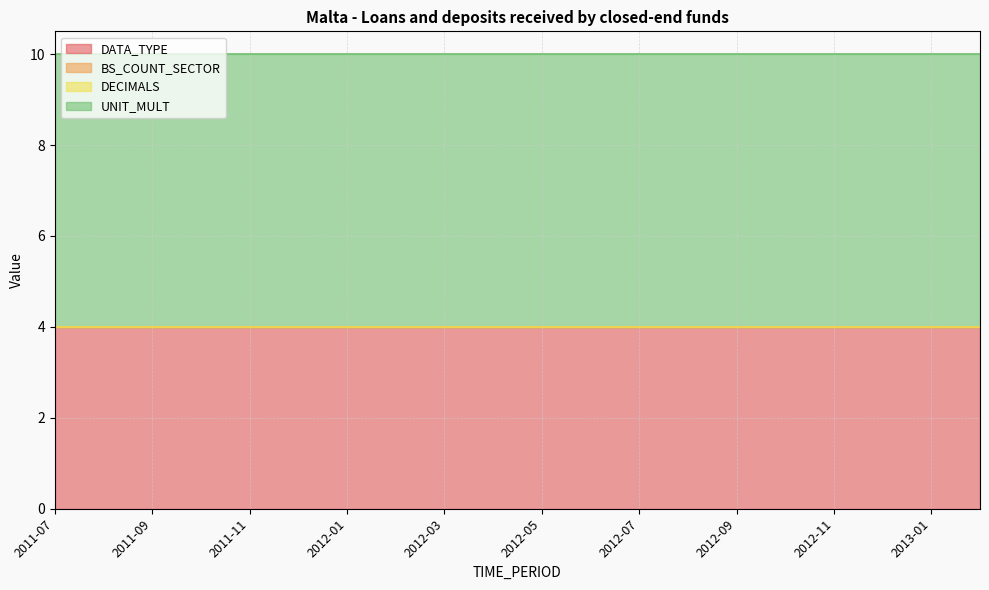

The DATA_TYPE series shows 6 at 2012-01. True or false?

False